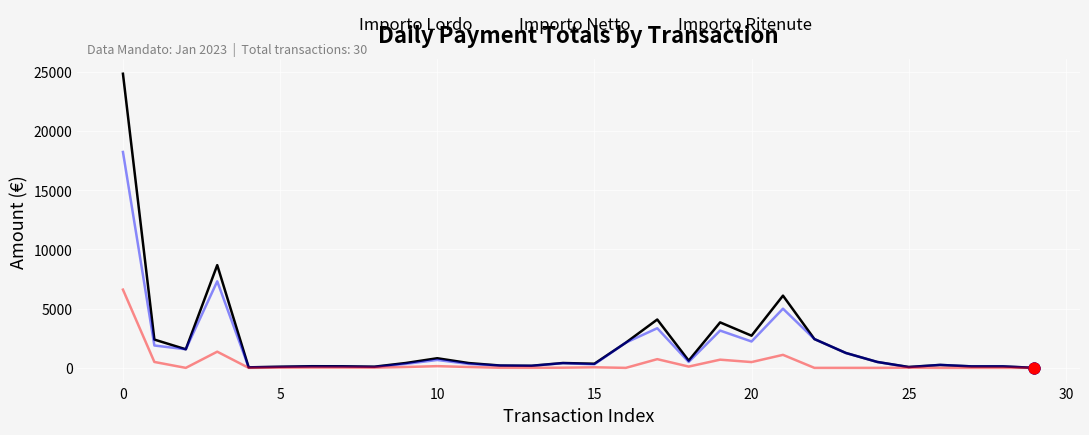

Which series has the largest range (max minus min)?

Importo Lordo